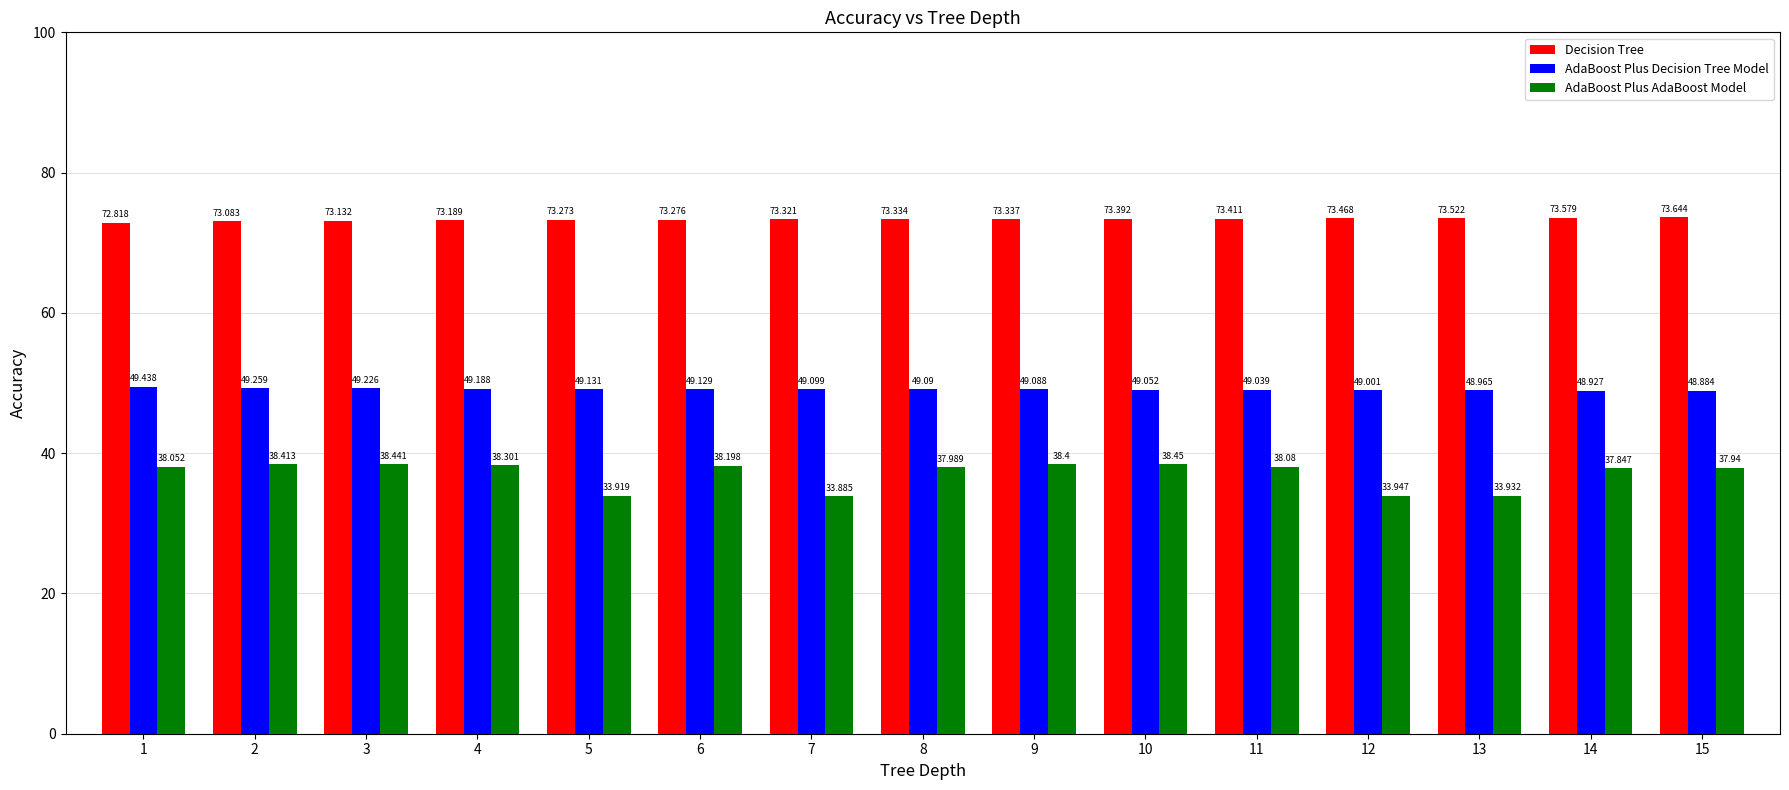

What is the difference between the maximum and minimum values in the AdaBoost Plus Decision Tree Model series?

0.6